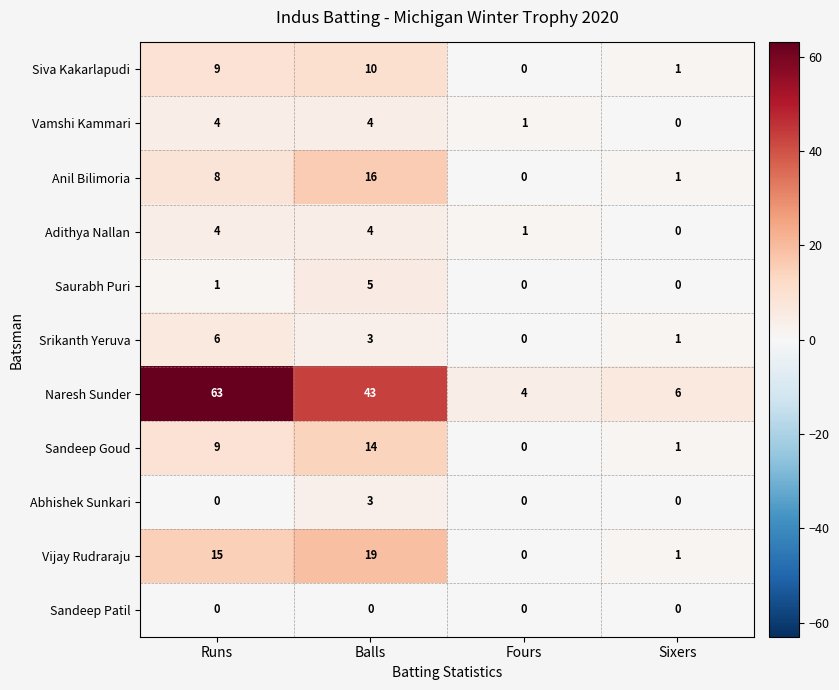

At which label is Adithya Nallan closest to 2?

Fours